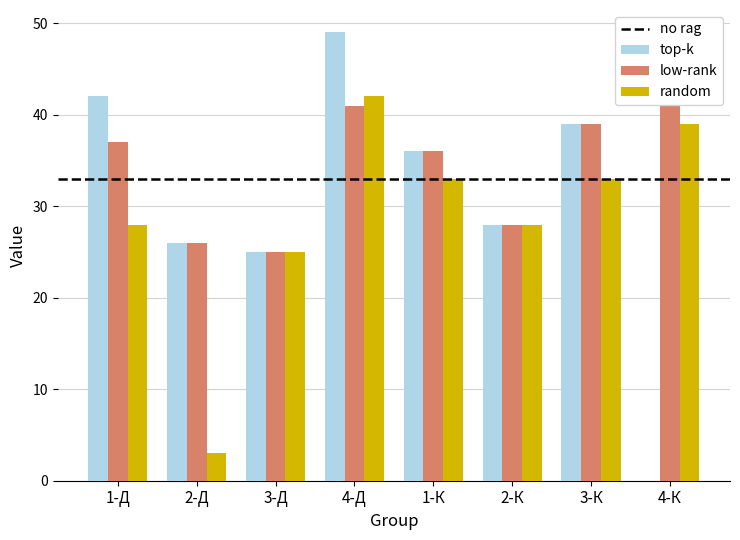

What is the label of the 1st bar from the left?

1-Д